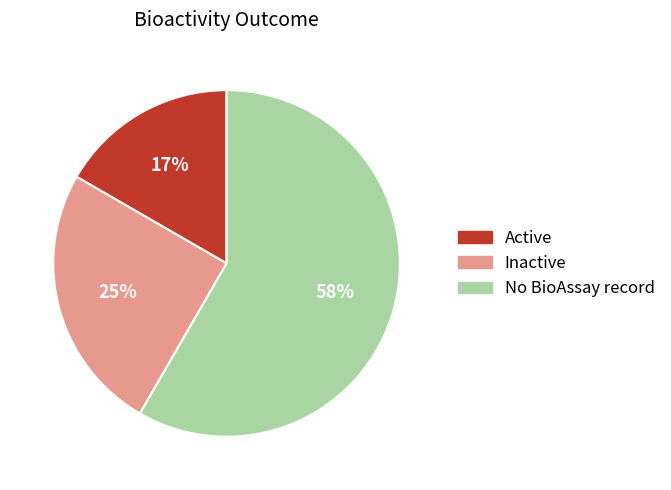

Which has a higher value, No BioAssay record or Active?

No BioAssay record